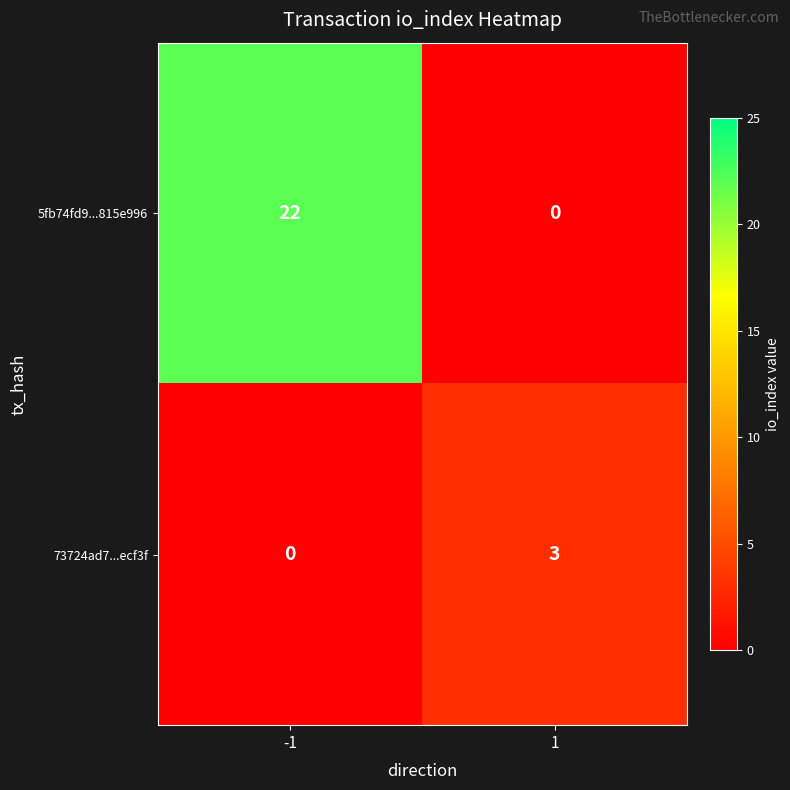

At which category is the sum across all series the highest?

-1